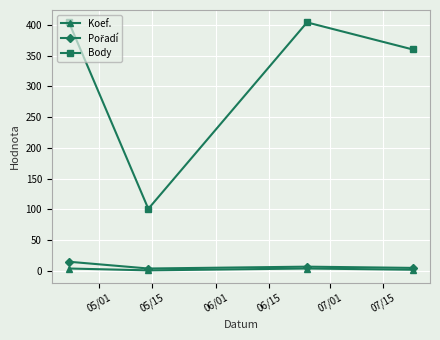

True or false: Koef. and Body intersect in this chart.

False